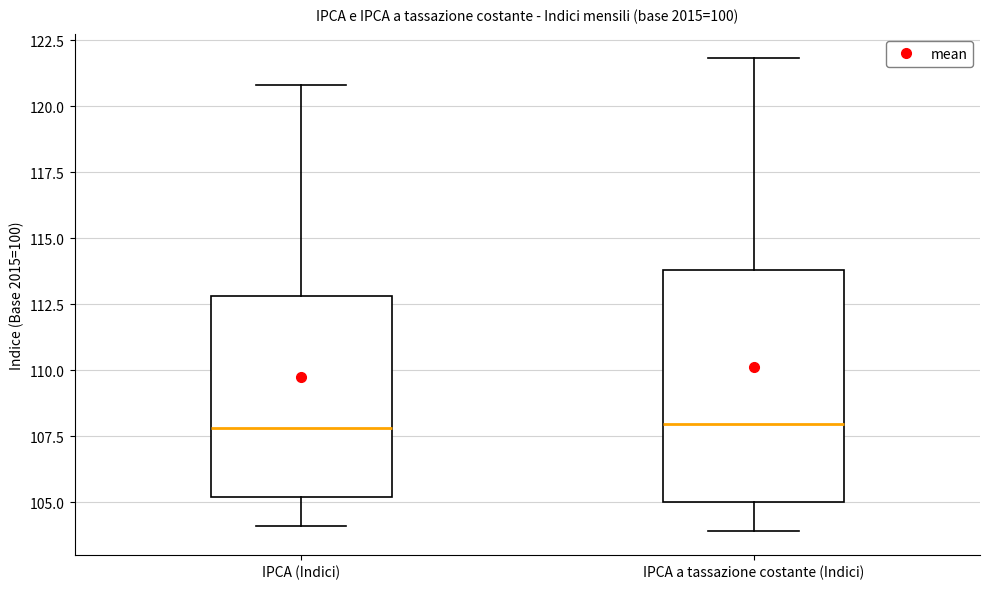

Where does the median line of the box for IPCA a tassazione costante (Indici) sit on the y-axis? The values are not printed on the chart, so give them approximately, as read against the axis.

108